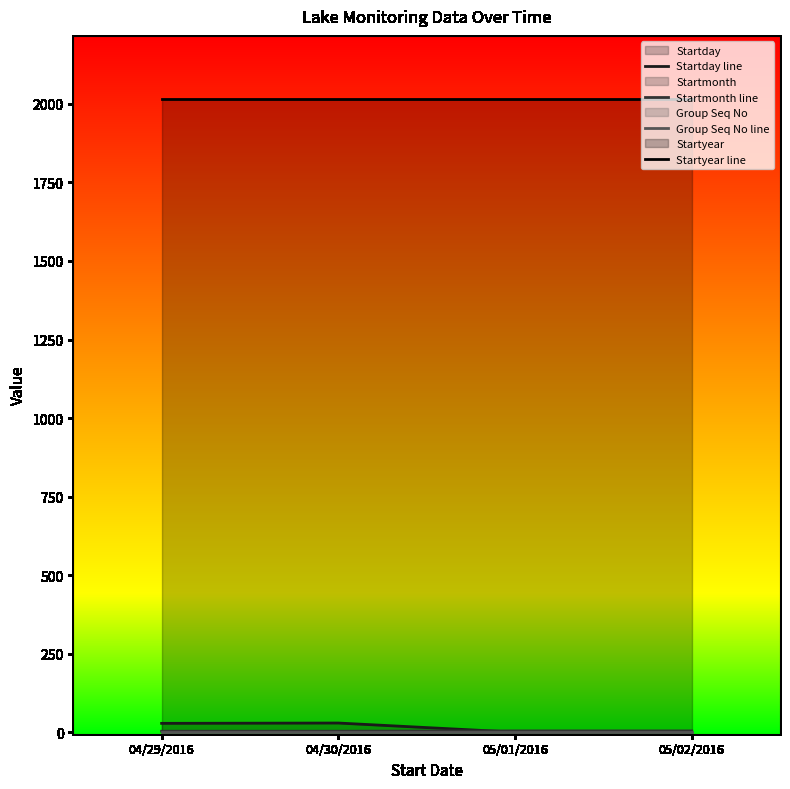

What is the label of the 2nd point from the right?

05/01/2016